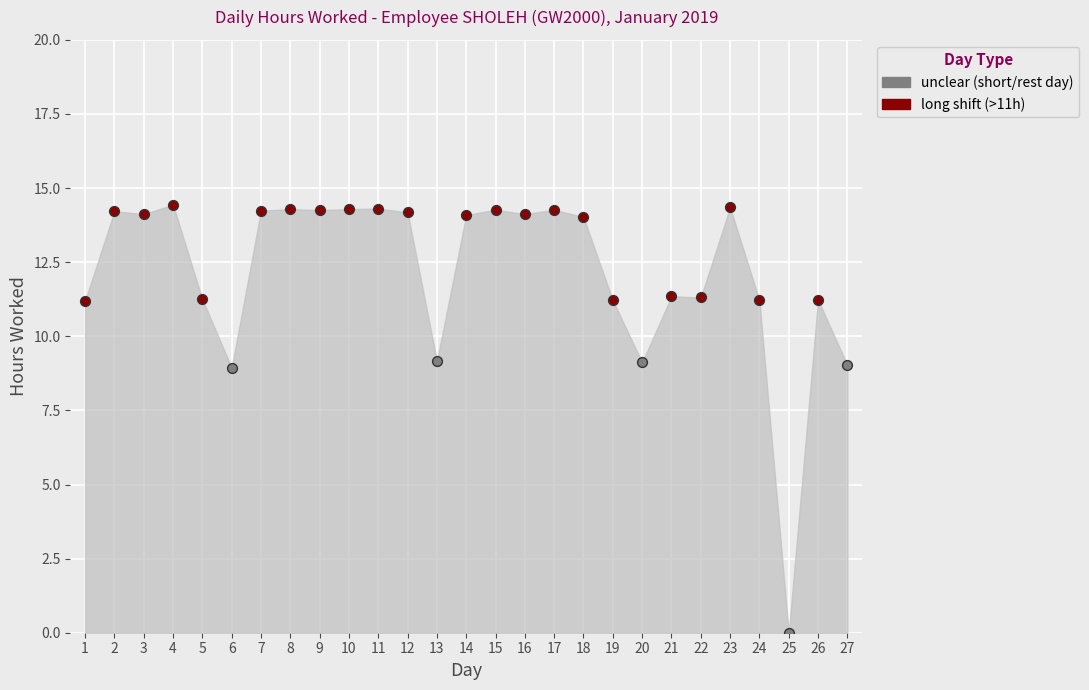

Which series has the widest spread of Y values?

unclear (short/rest day)